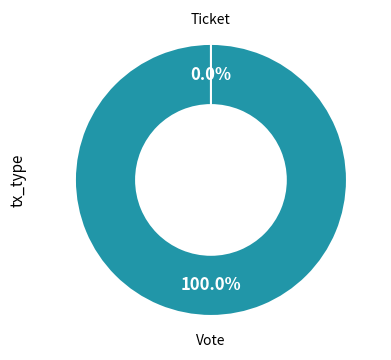

Is it true that Ticket is 0% of the pie?

True